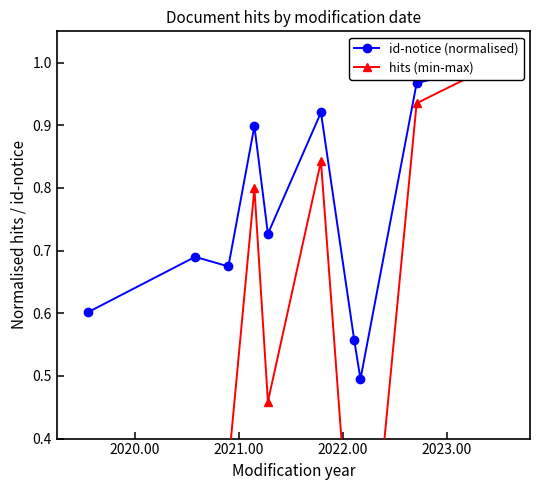

Does the chart have visible grid lines?

No